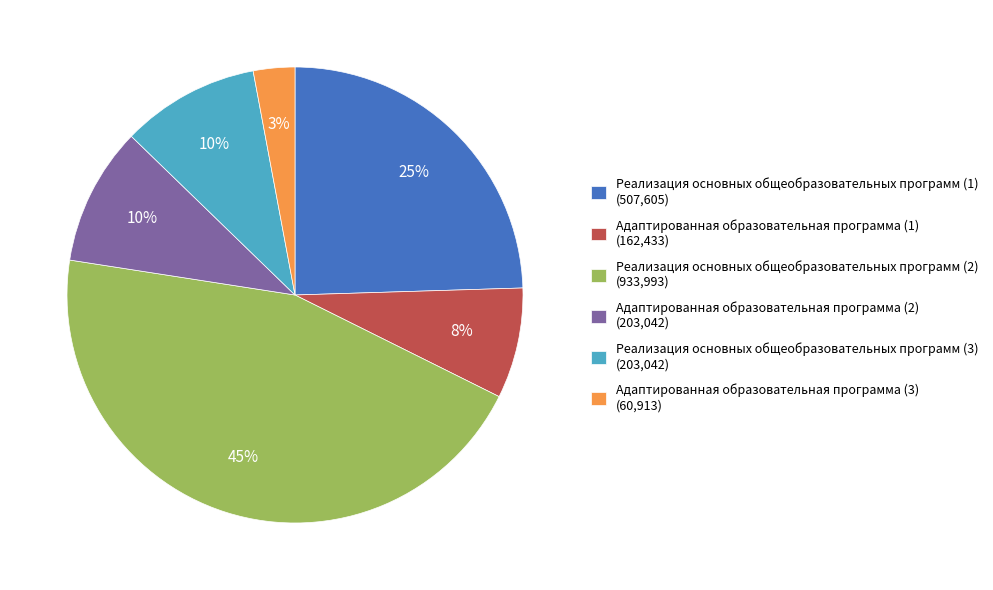

What is the ratio of the value at Реализация основных общеобразовательных программ (3) to the value at Реализация основных общеобразовательных программ (1)?

0.4